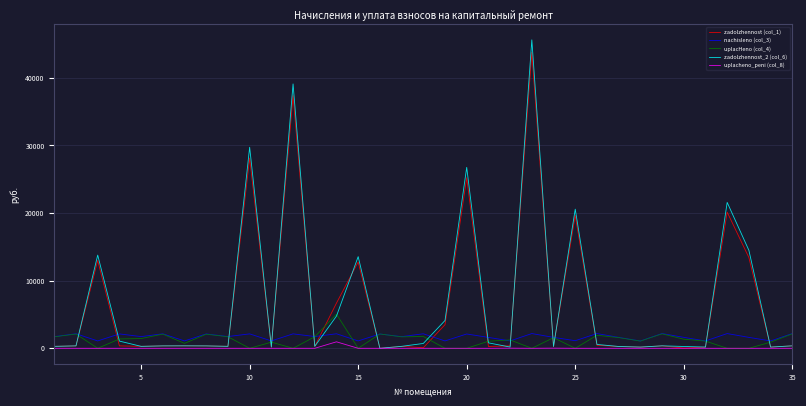

True or false: uplacheno_peni (col_8) and nachisleno (col_3) intersect in this chart.

False